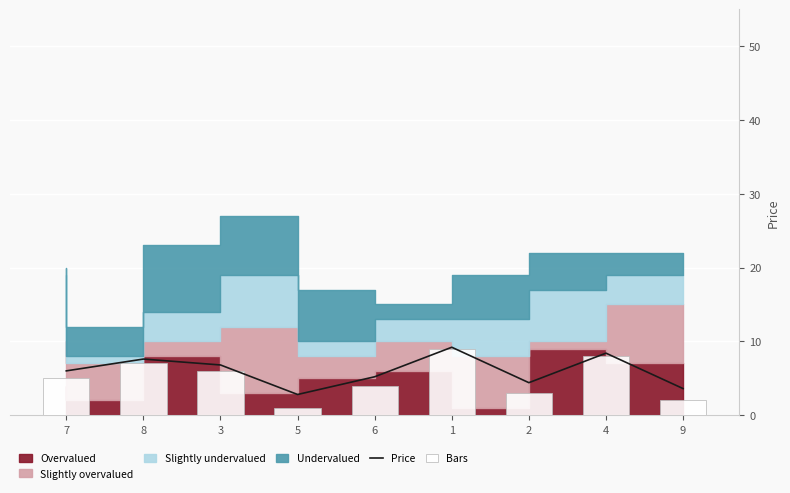

Reading right to left, transcribe all the data shown in this chart.

Price: 9=3.6	4=8.4	2=4.4	1=9.2	6=5.2	5=2.8	3=6.8	8=7.6	7=6.0
Bars: 9=2.0	4=8.0	2=3.0	1=9.0	6=4.0	5=1.0	3=6.0	8=7.0	7=5.0